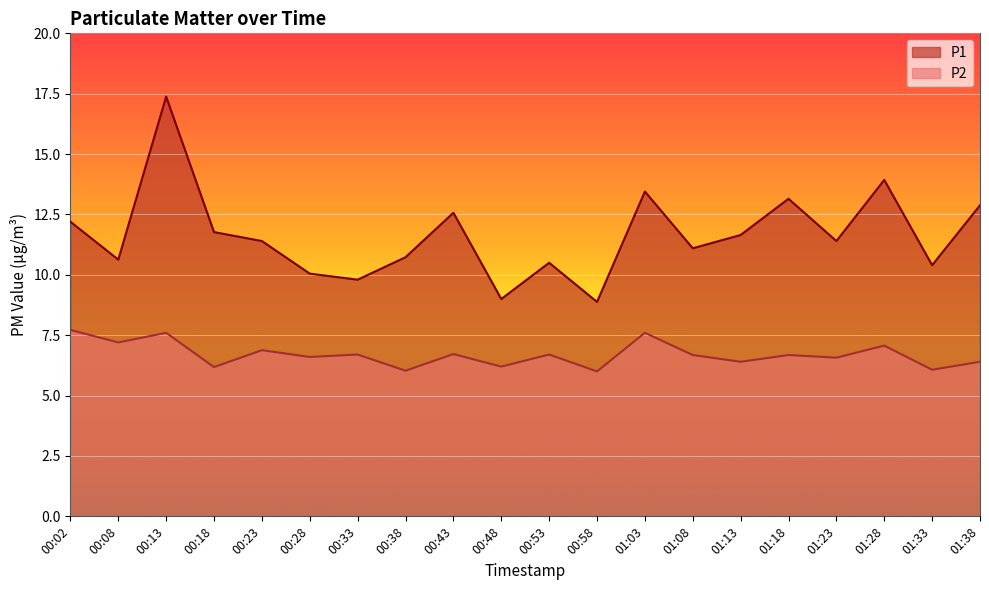

What is the label of the 7th point from the left?

00:33